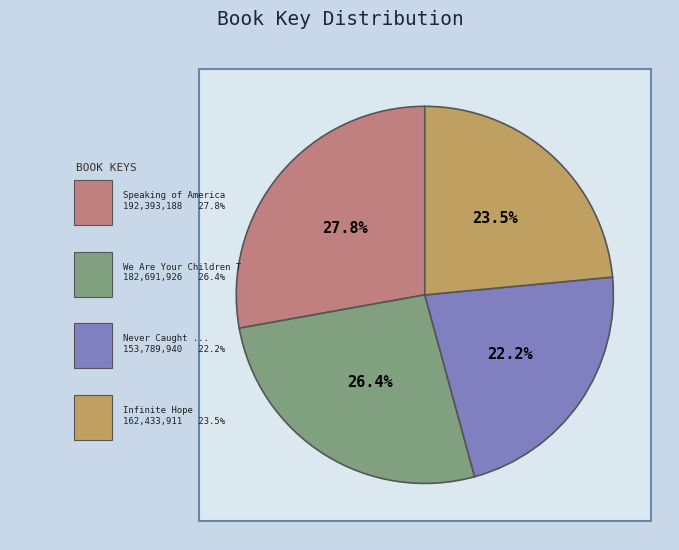

Between Infinite Hope and Never Caught, the Story of Ona Judge, which is larger?

Infinite Hope